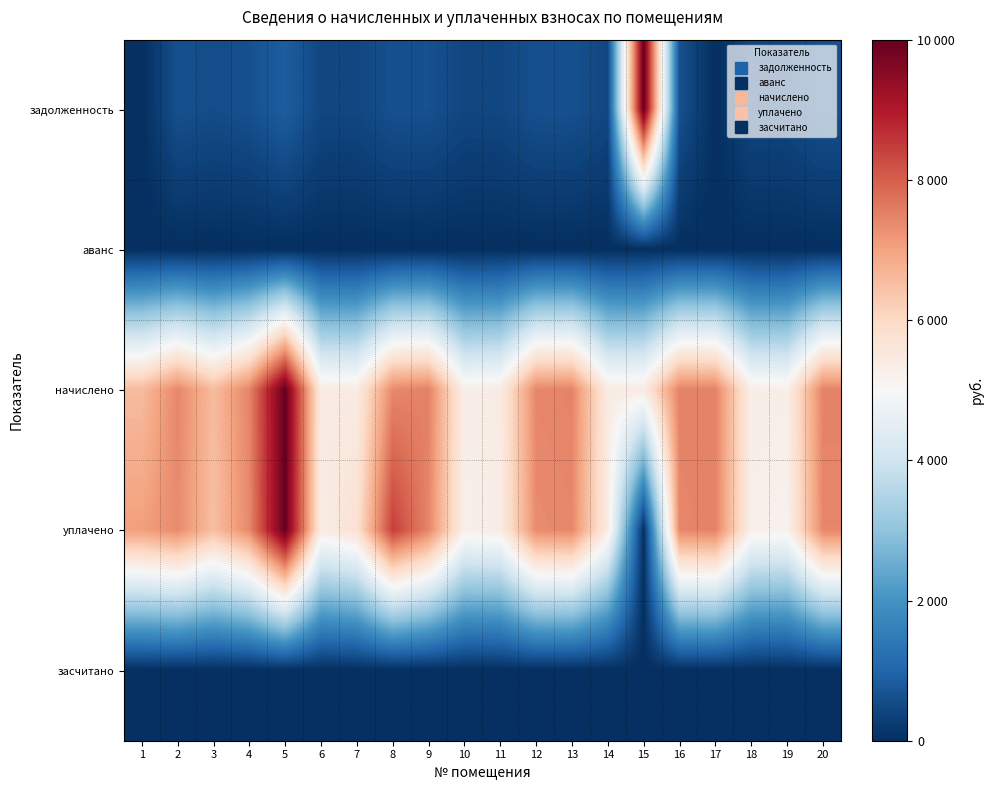

What is the spread (max minus min) of values at 20?

7486.9